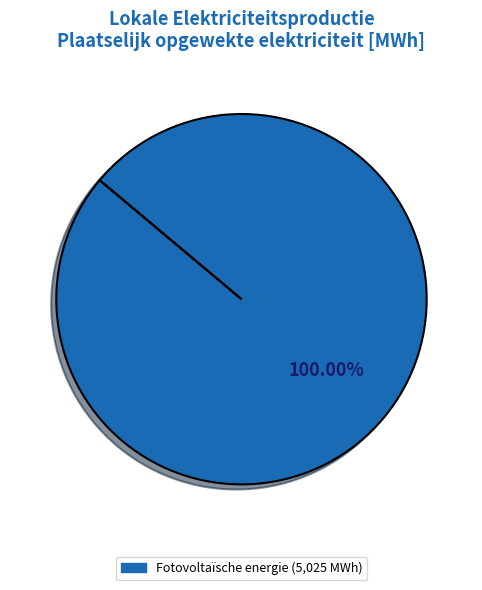

Is there a majority slice in this chart?

Yes